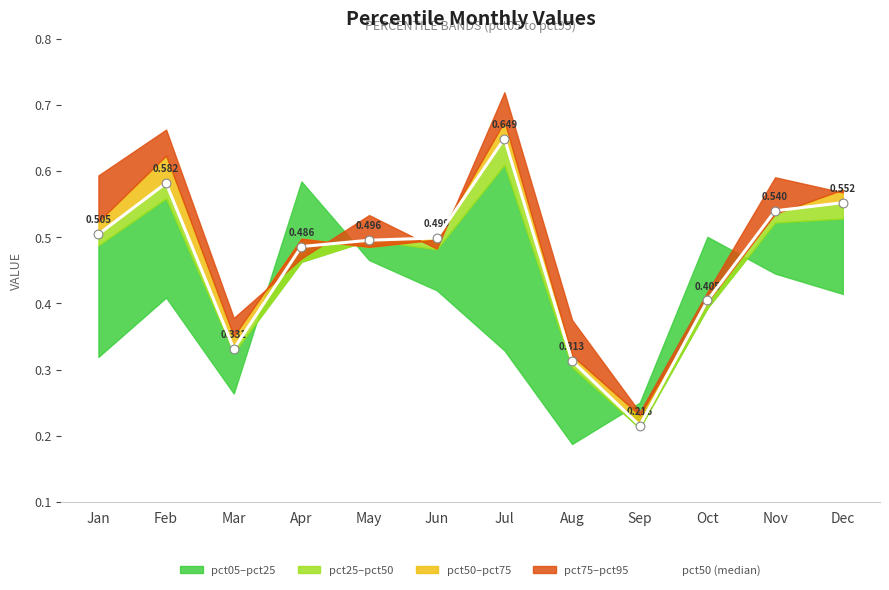

What is the change in value from Aug to Sep?

-0.1